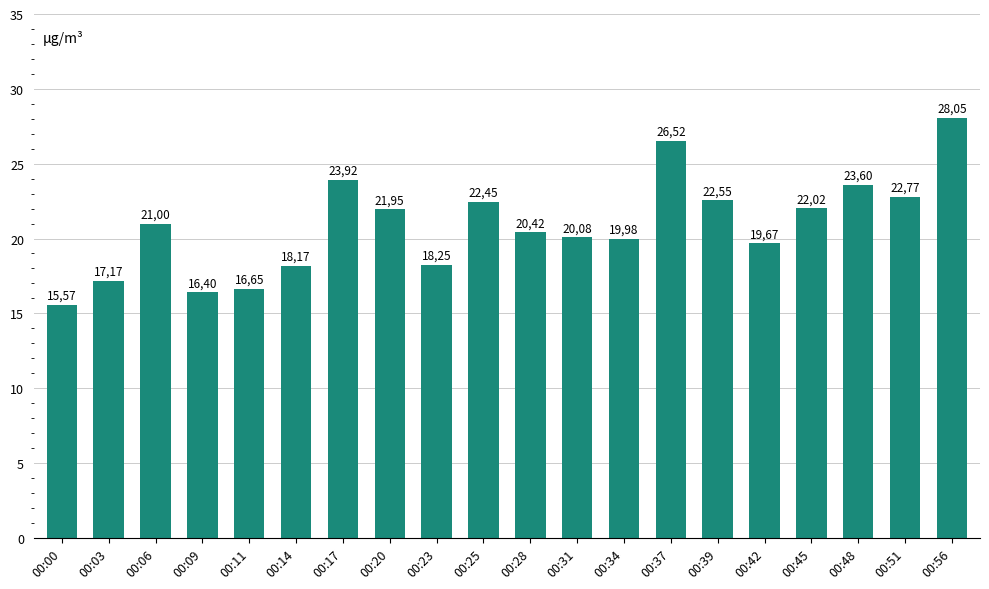

How many bars are there in total?

20